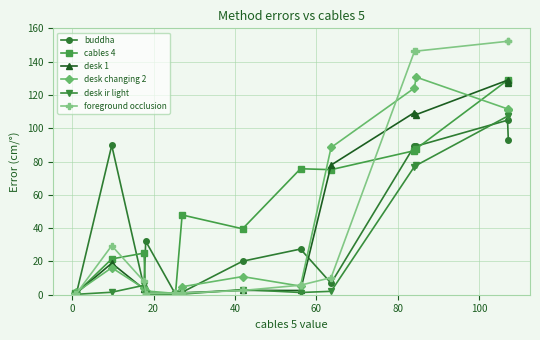

True or false: desk changing 2 has more than 1 points higher than both neighbors.

True